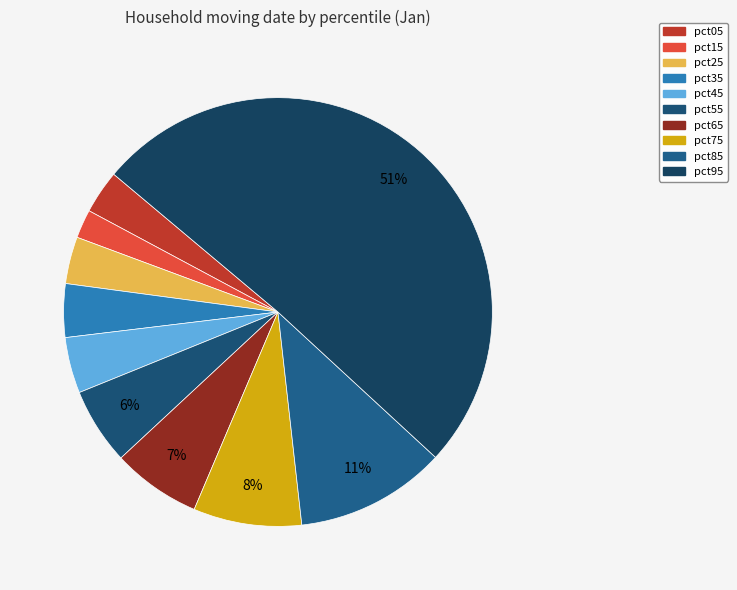

To the nearest percent, what is the difference between the largest and smallest slice percentages?

49%